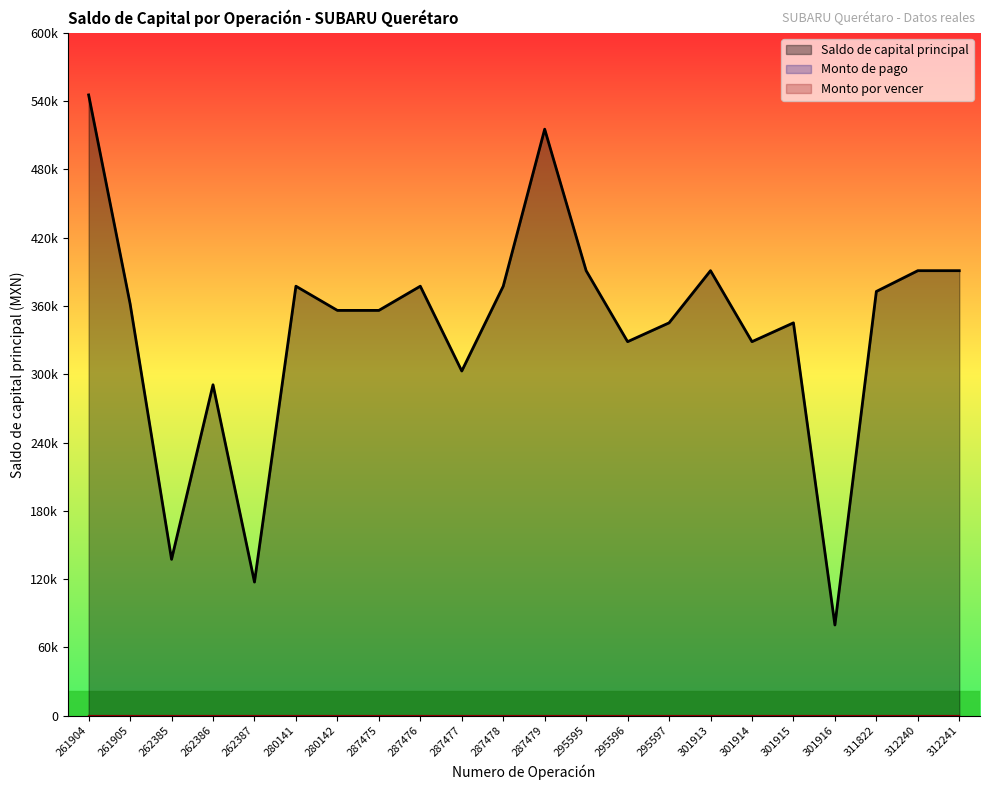

List the series in order of their peak value, highest first.

Saldo de capital principal, Monto de pago, Monto por vencer